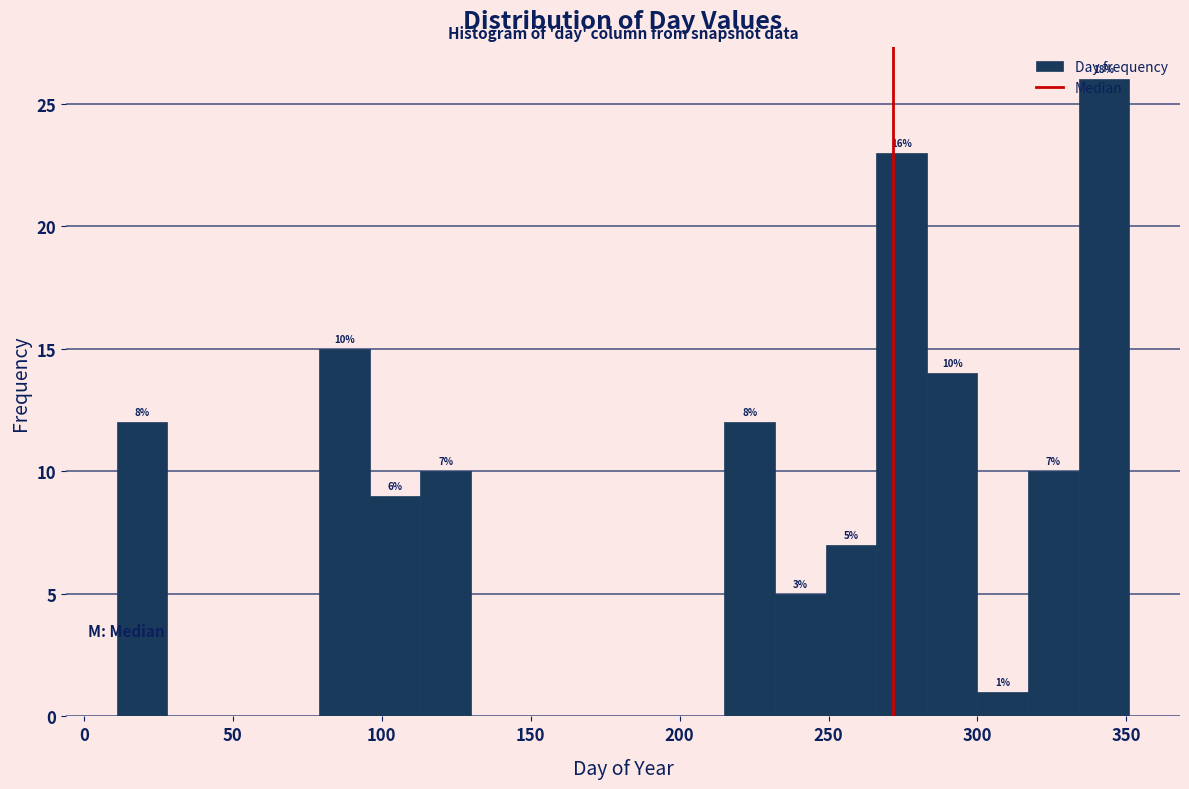

Around what value on the x-axis is the tallest bar? Give the approximate position of its centre, as read against the axis.

345